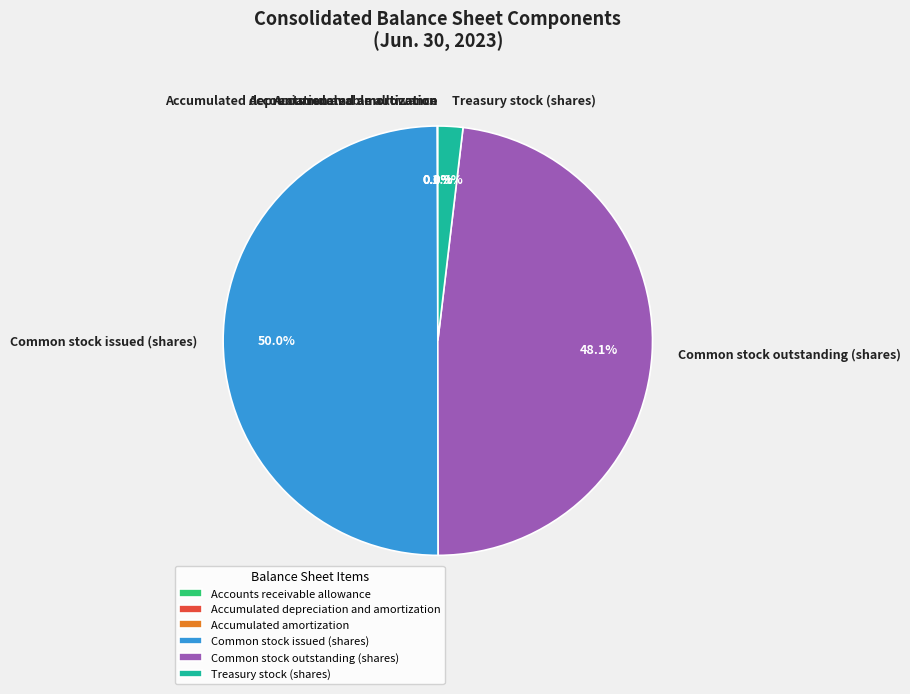

Which category has the biggest portion of the pie?

Common stock issued (shares)